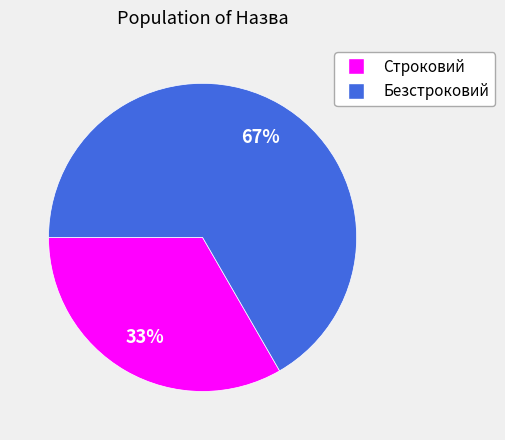

Count the number of slices in the pie.

2